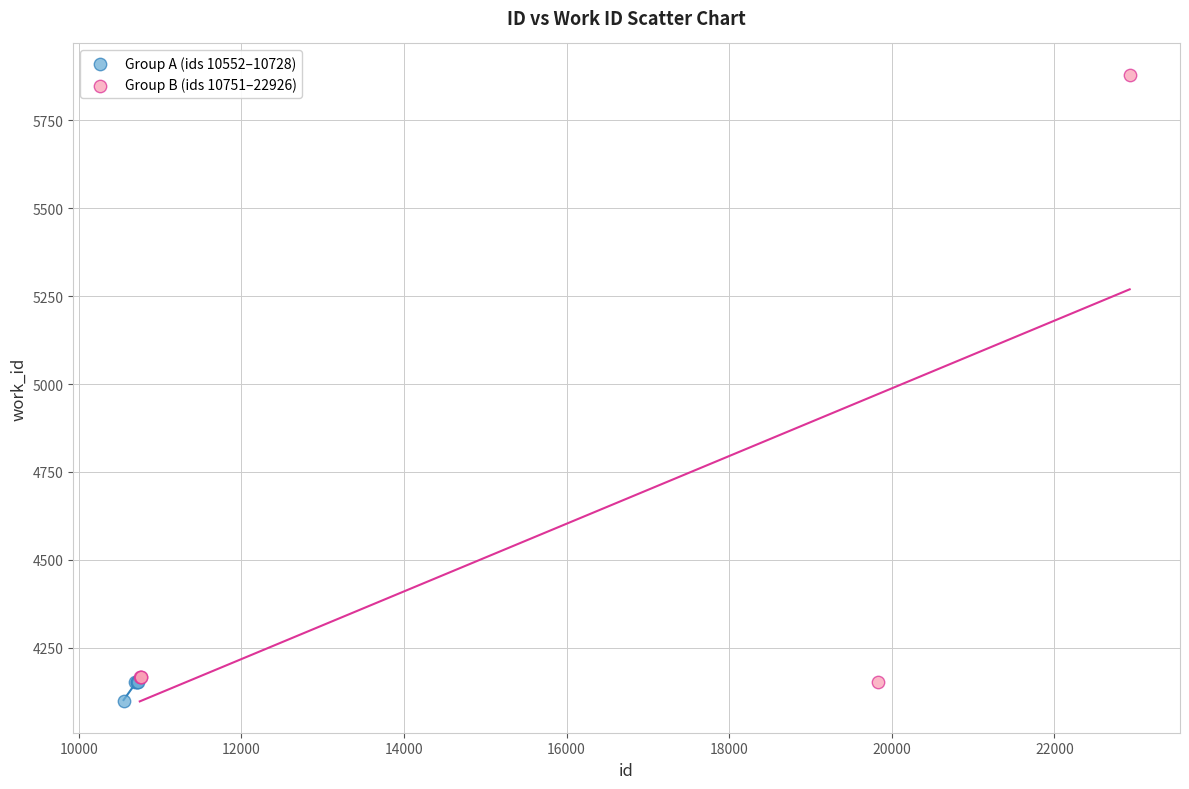

Which series reaches the minimum Y coordinate?

Group A (ids 10552–10728)